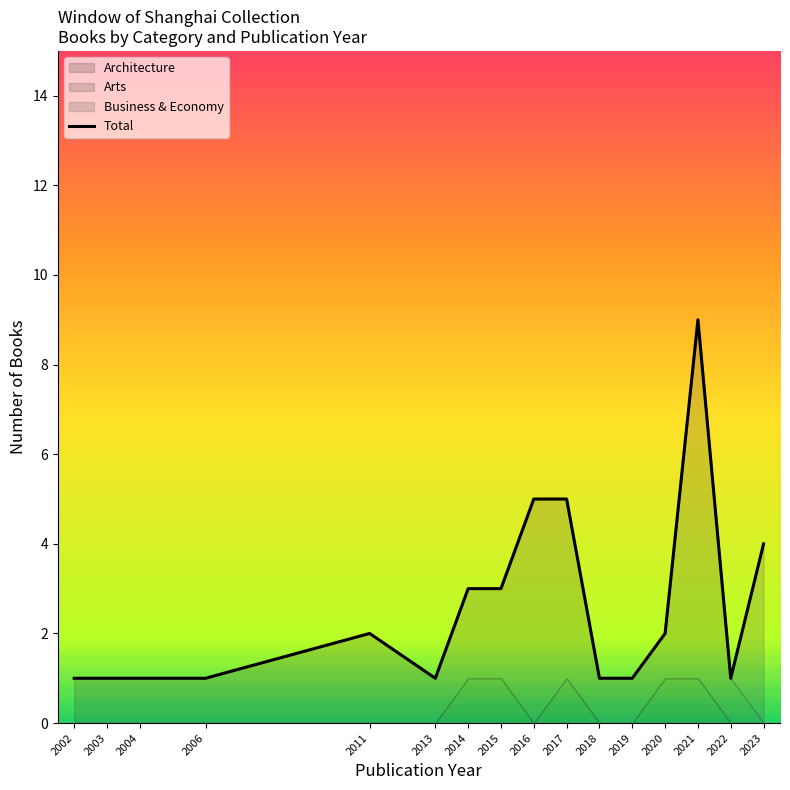

At which category does the chart reach its peak across all series?

2021